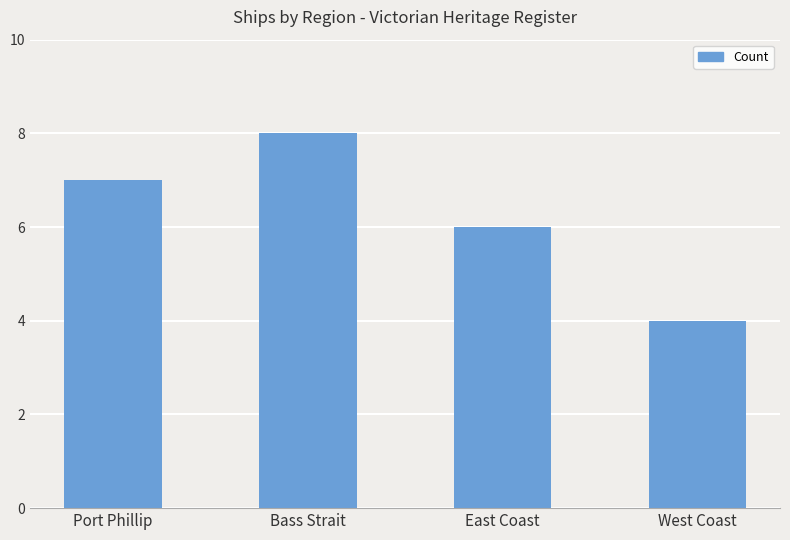

True or false: the data shows 6 at East Coast.

True